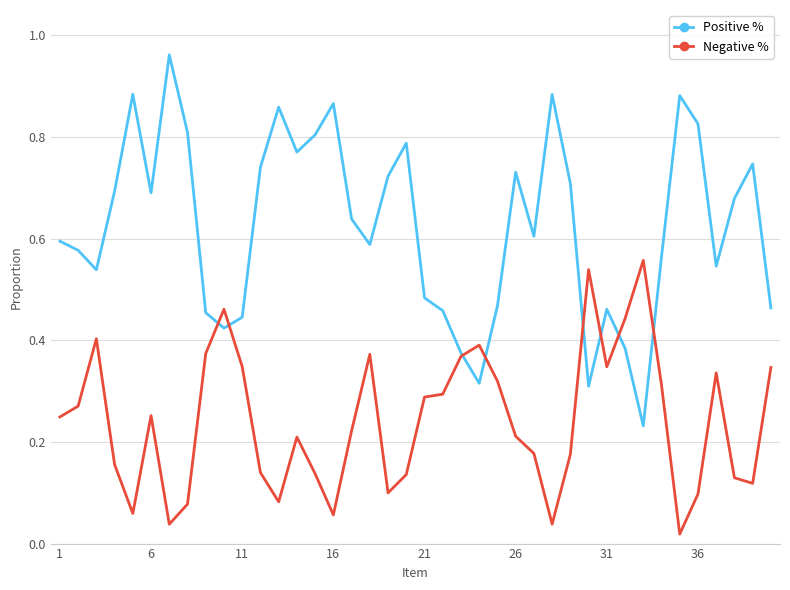

Which series has the largest total across all categories?

Positive %